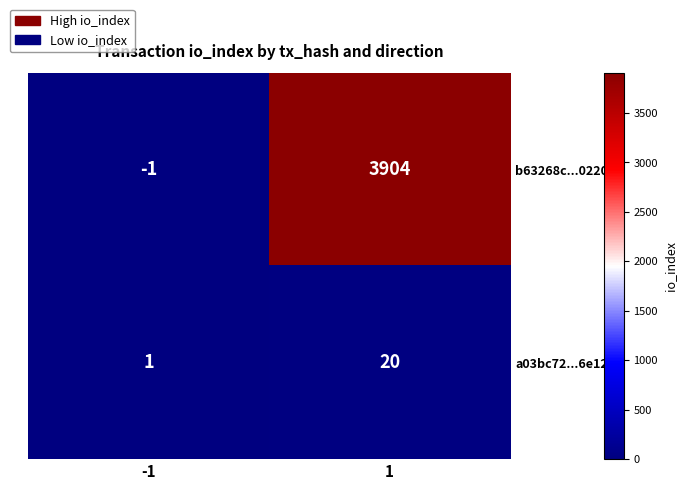

What is the approximate value of a03bc72...6e12 at 1?

20